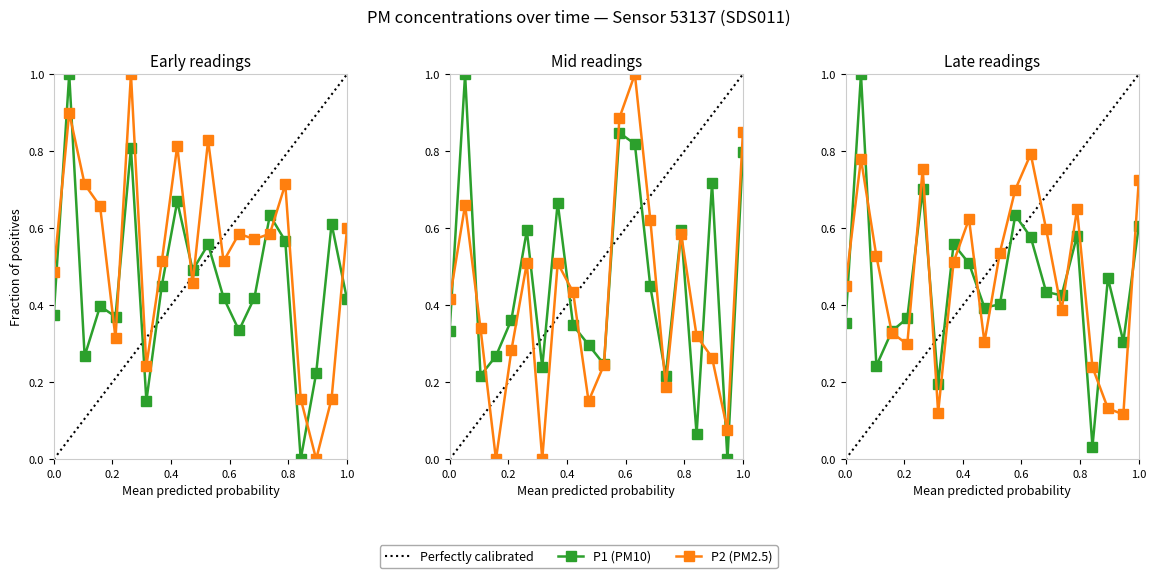

True or false: P1 has a value of 0.1 at 12:00.

False